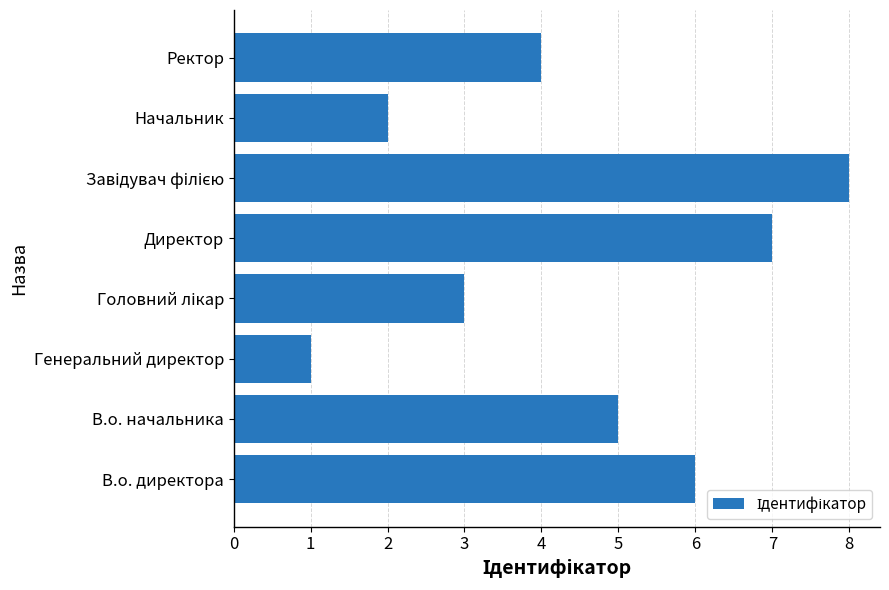

Count the values in the range 3 to 7.

5